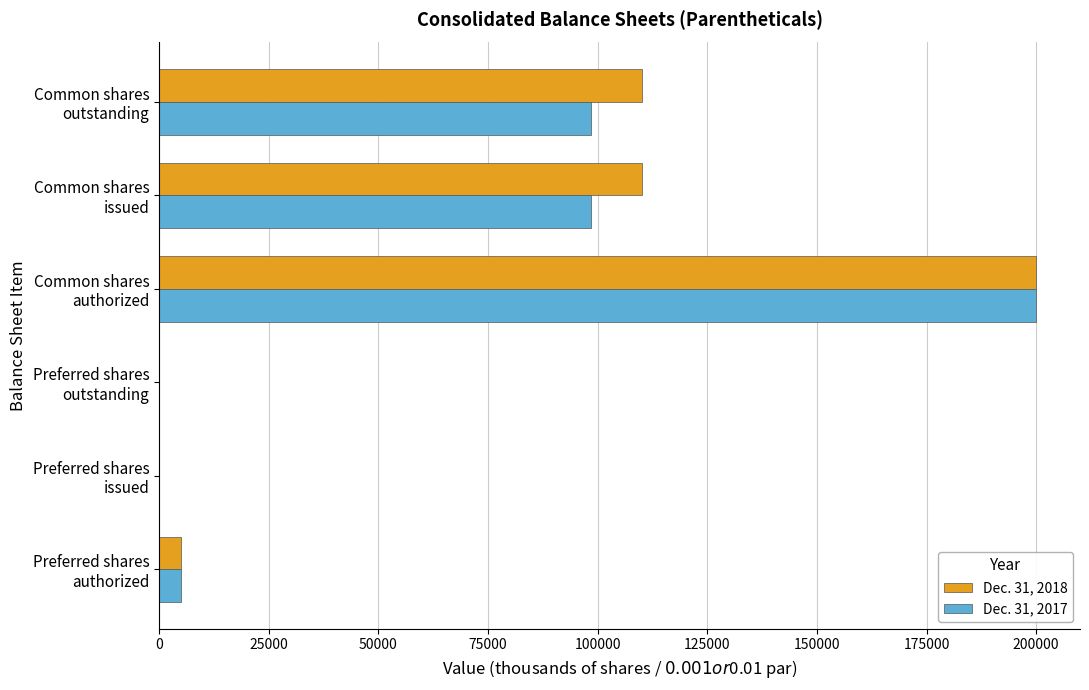

At which category is the sum across all series the highest?

Common shares
authorized